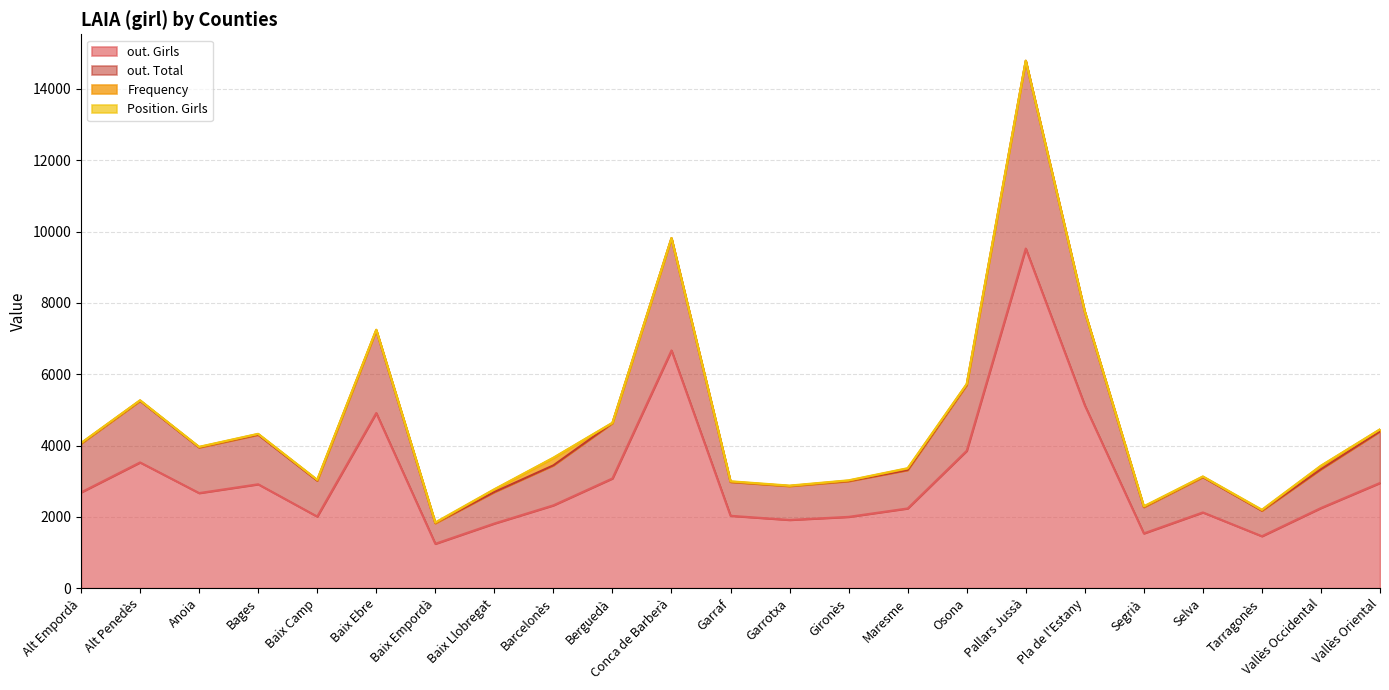

What is the label of the 16th point from the right?

Baix Llobregat